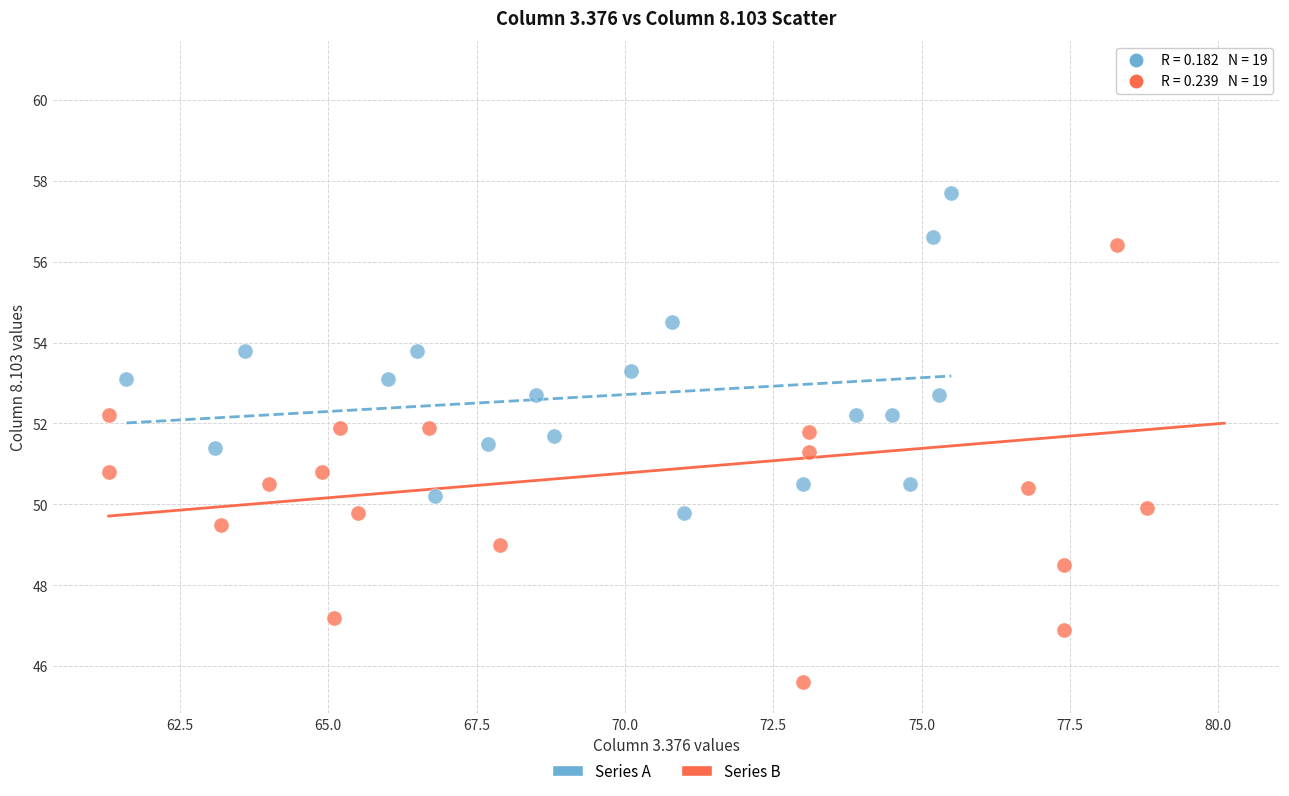

Which series reaches the maximum Y coordinate?

Series B